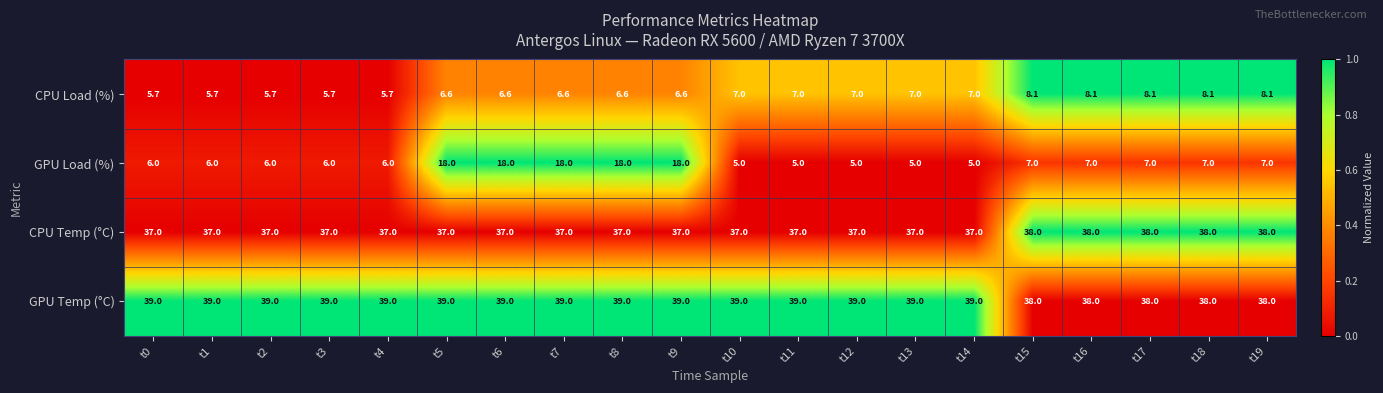

True or false: GPU Load (%) has a value of 8.0 at t0.

False